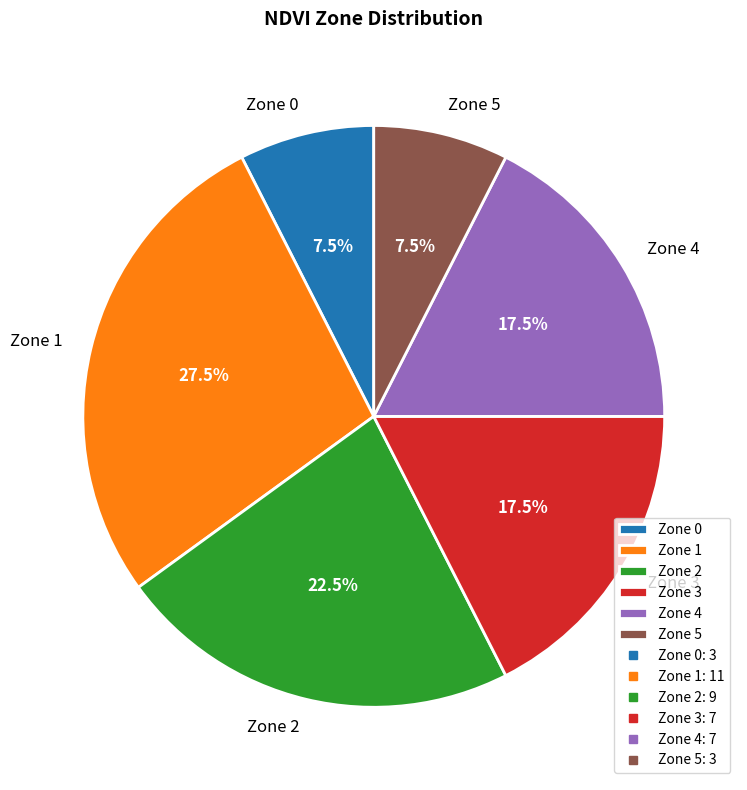

Does Zone 5 represent more than half of the total?

No